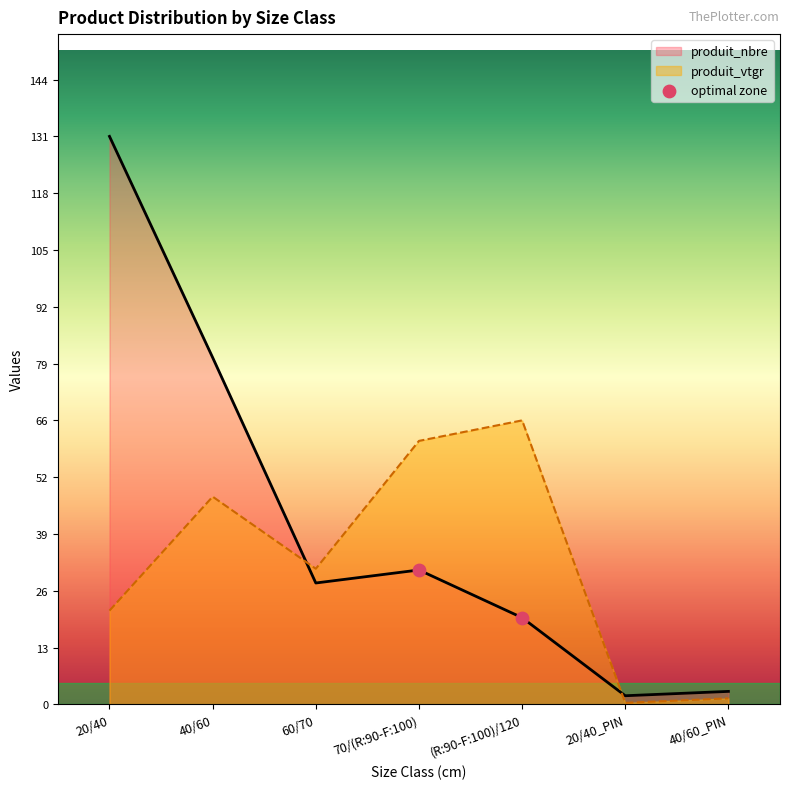

Which series has the widest spread of values?

produit_nbre